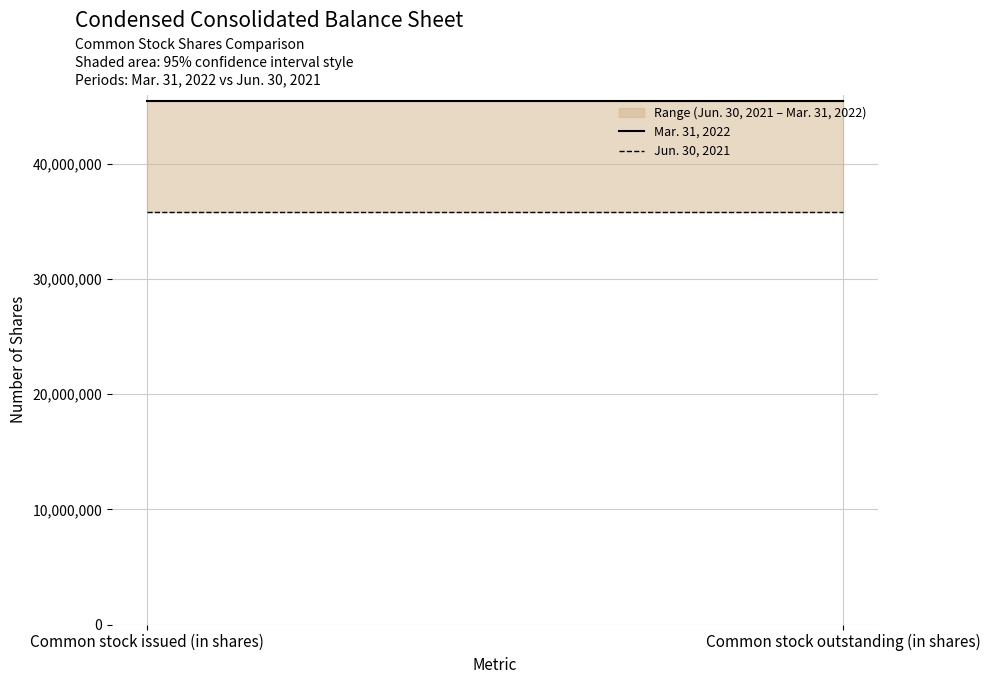

Rank the series by their average value, from lowest to highest.

Jun. 30, 2021, Mar. 31, 2022